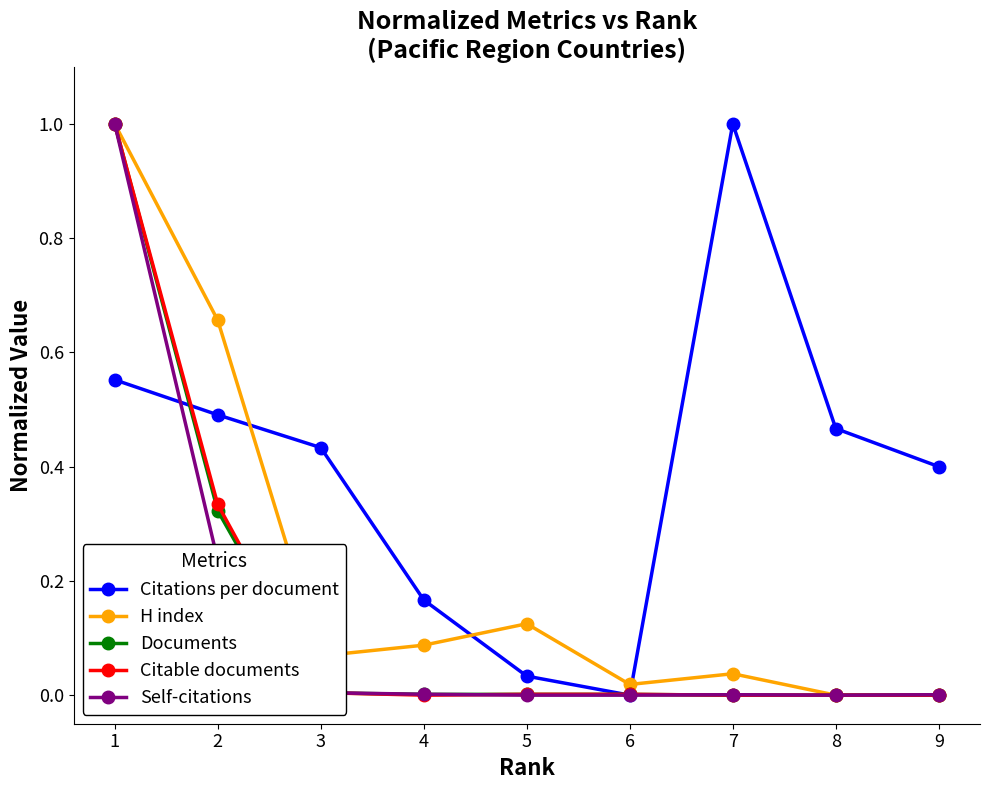

How many values in Citations per document are above zero?

8